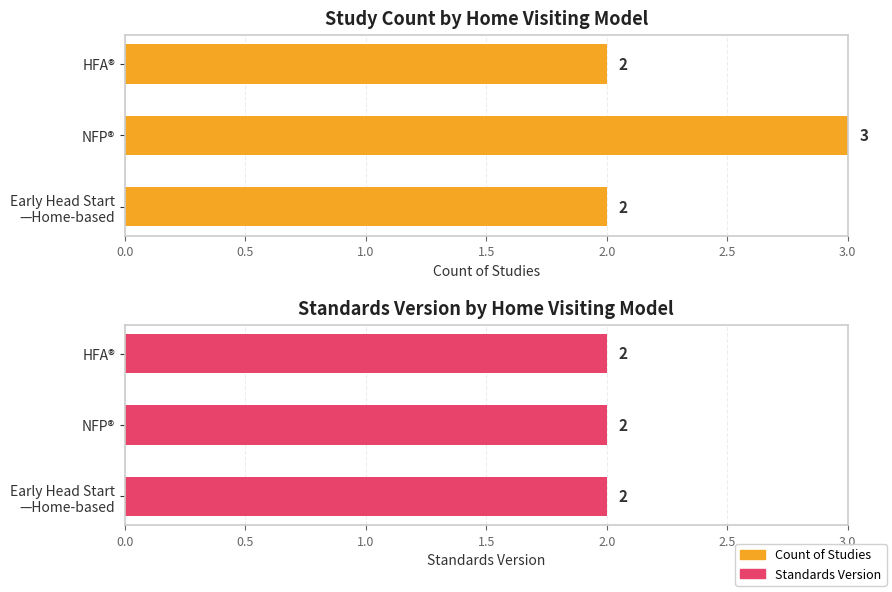

List the series in order of their overall mean, highest first.

Count of Studies, Standards Version